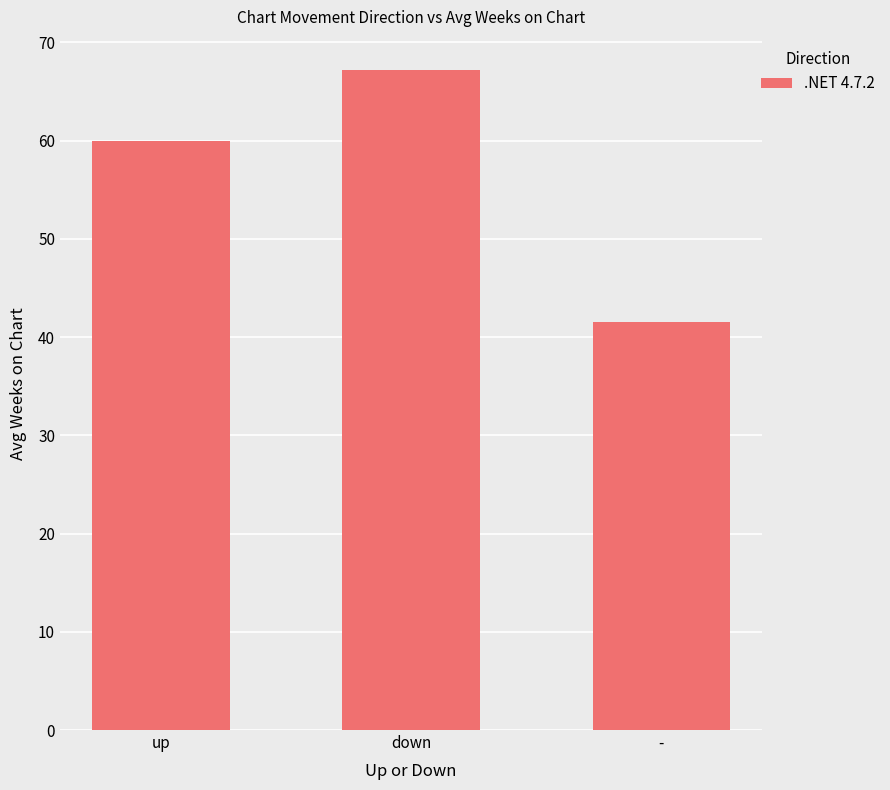

What is the label of the 1st bar from the left?

up